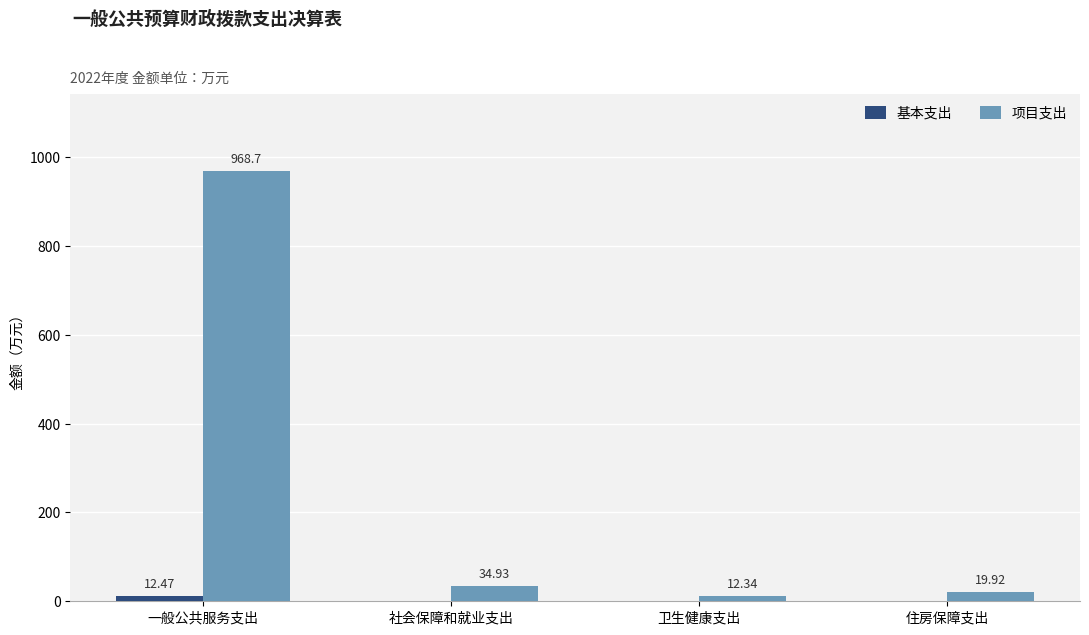

Are the bars horizontal?

No